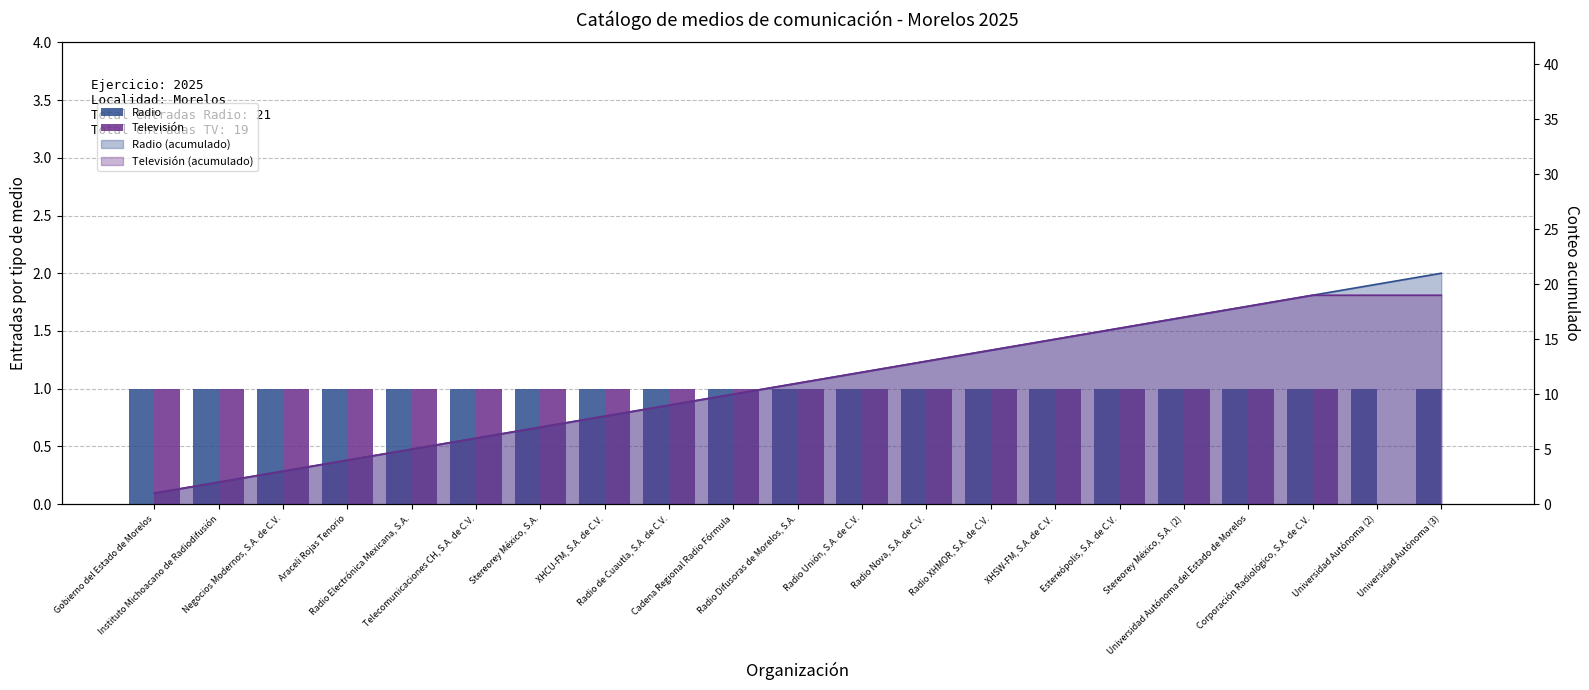

What is the total value across all series at XHCU-FM, S.A. de C.V.?

2